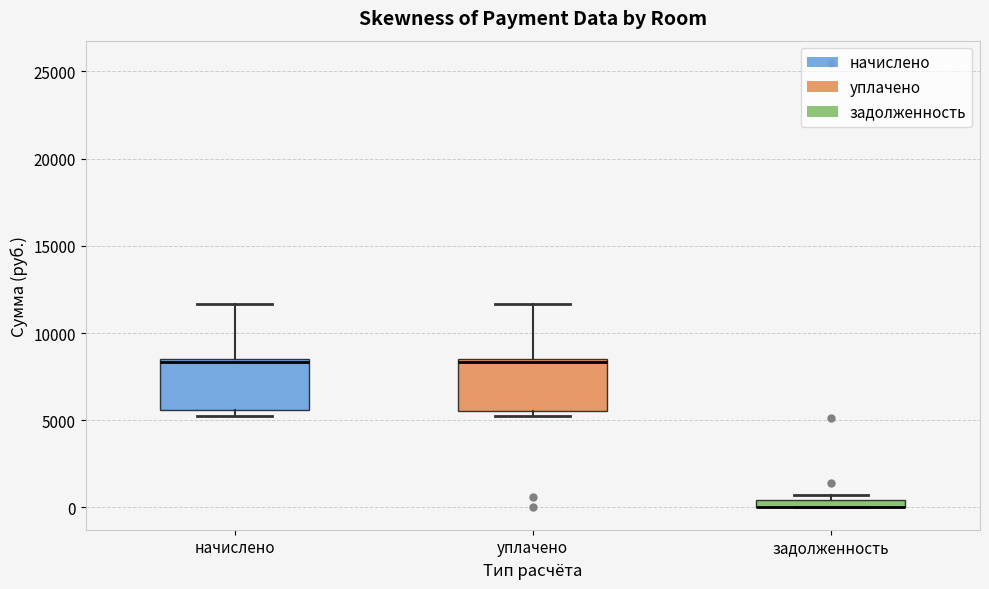

Where does the upper whisker of the box for уплачено end on the y-axis? The values are not printed on the chart, so give them approximately, as read against the axis.

11500